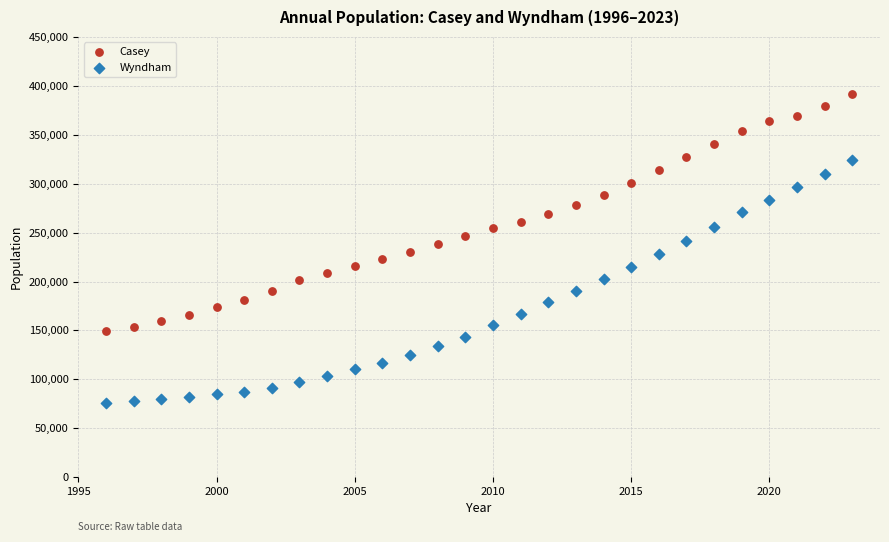

Which series contains the lowest Y value?

Wyndham